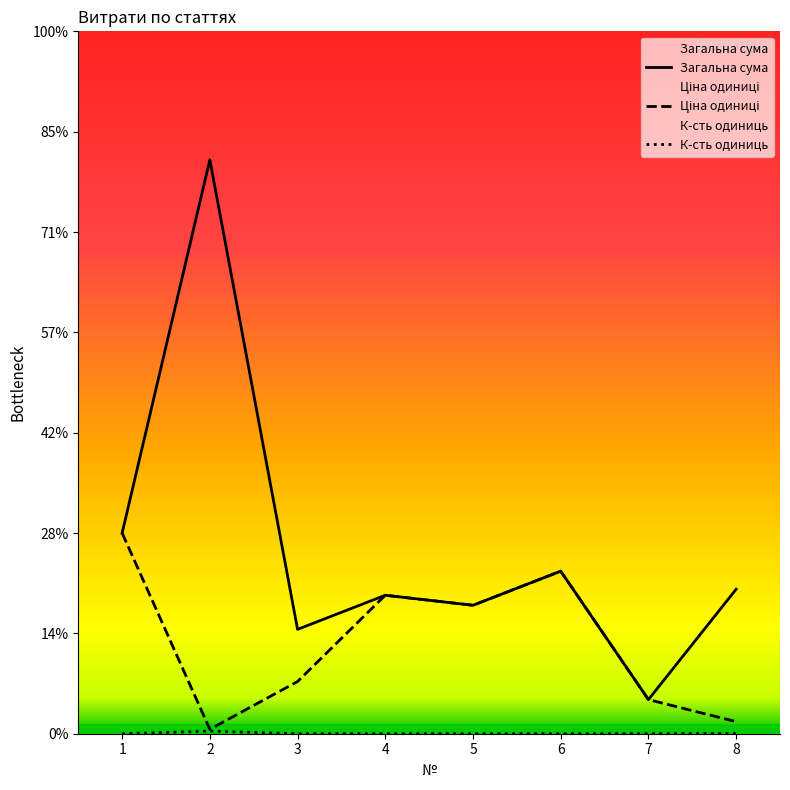

What is the sum of the Загальна сума values at 6 and 1?

18100